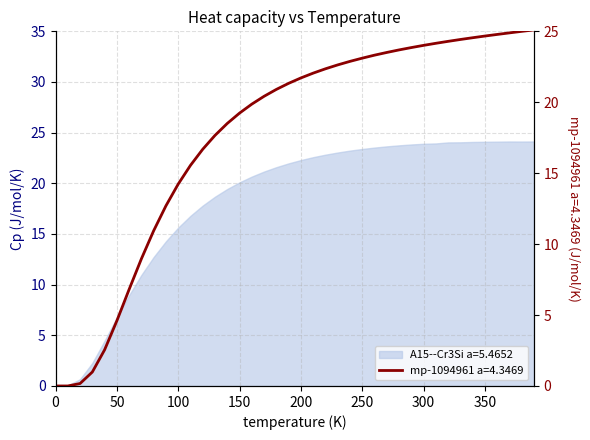

What is the difference between the second highest and second lowest values?

25.0